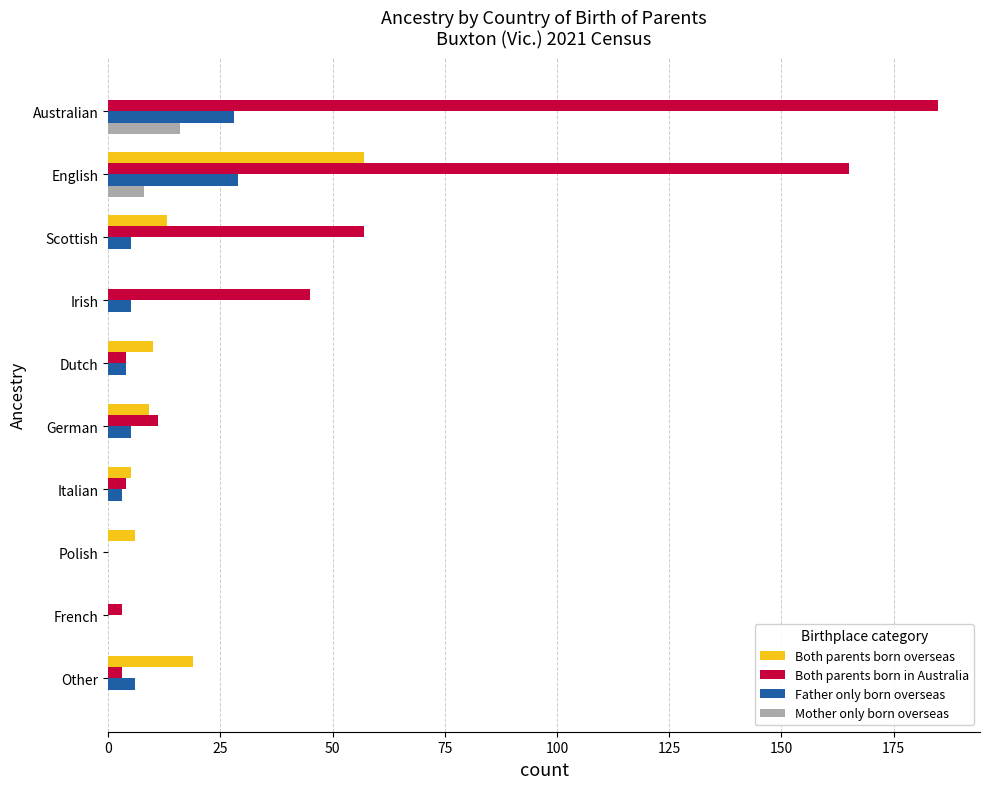

What are all the series names shown in the legend?

Both parents born overseas, Both parents born in Australia, Father only born overseas, Mother only born overseas